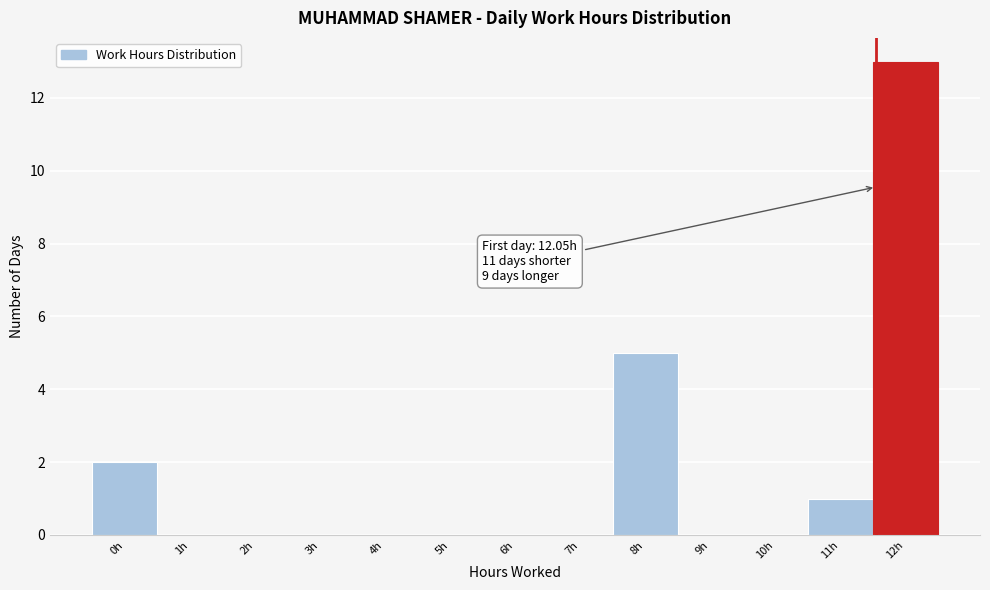

Reading right to left, what are all the values shown in this chart?

12h=13	11h=1	10h=0	9h=0	8h=5	7h=0	6h=0	5h=0	4h=0	3h=0	2h=0	1h=0	0h=2